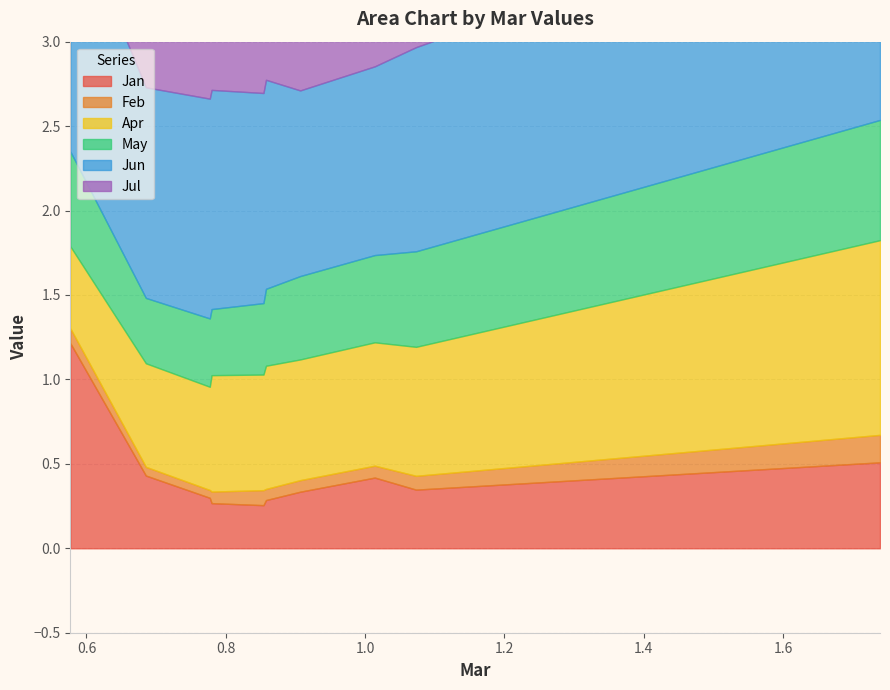

Count the number of data series in this chart.

6